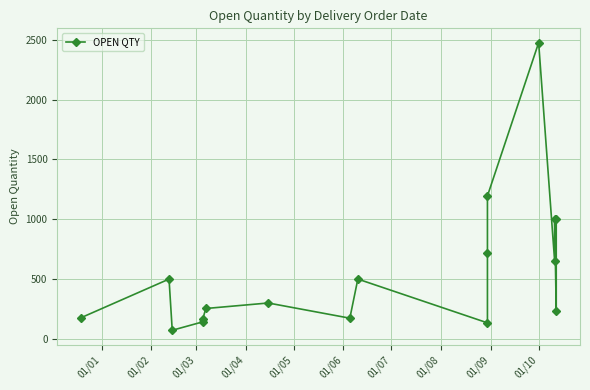

What is the average value?

570